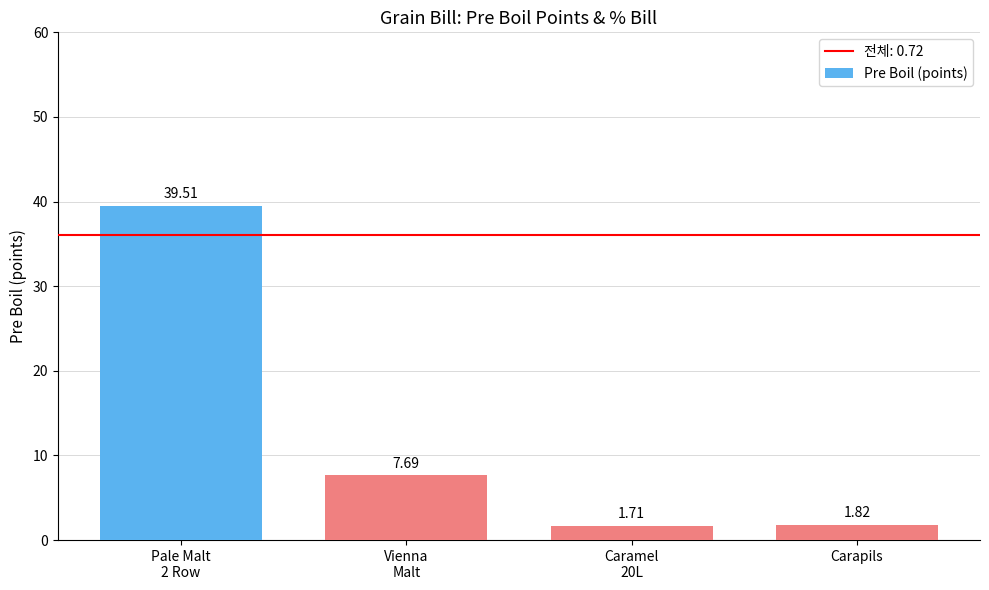

Which has a higher value, Vienna
Malt or Pale Malt
2 Row?

Pale Malt
2 Row